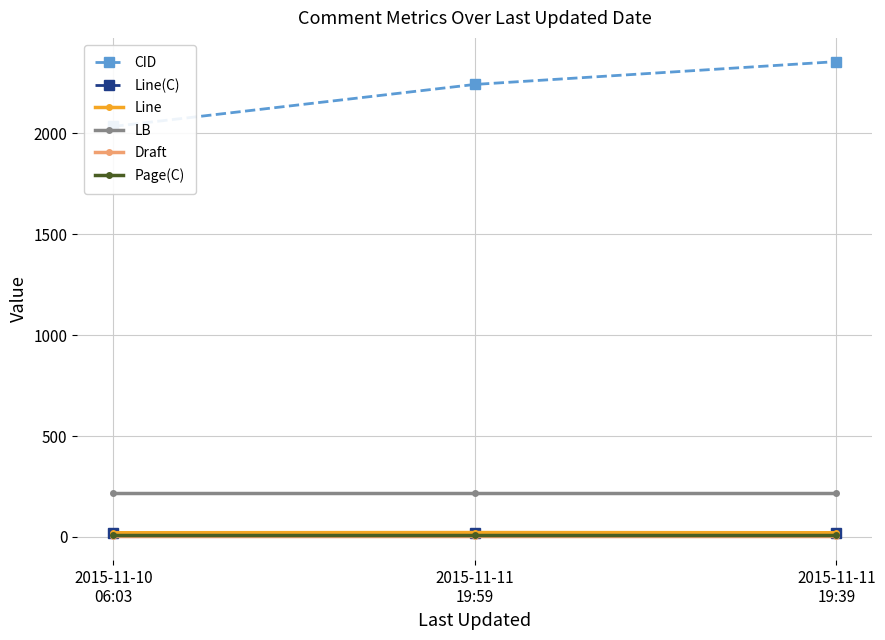

Is this an area chart (filled region under the line)?

No